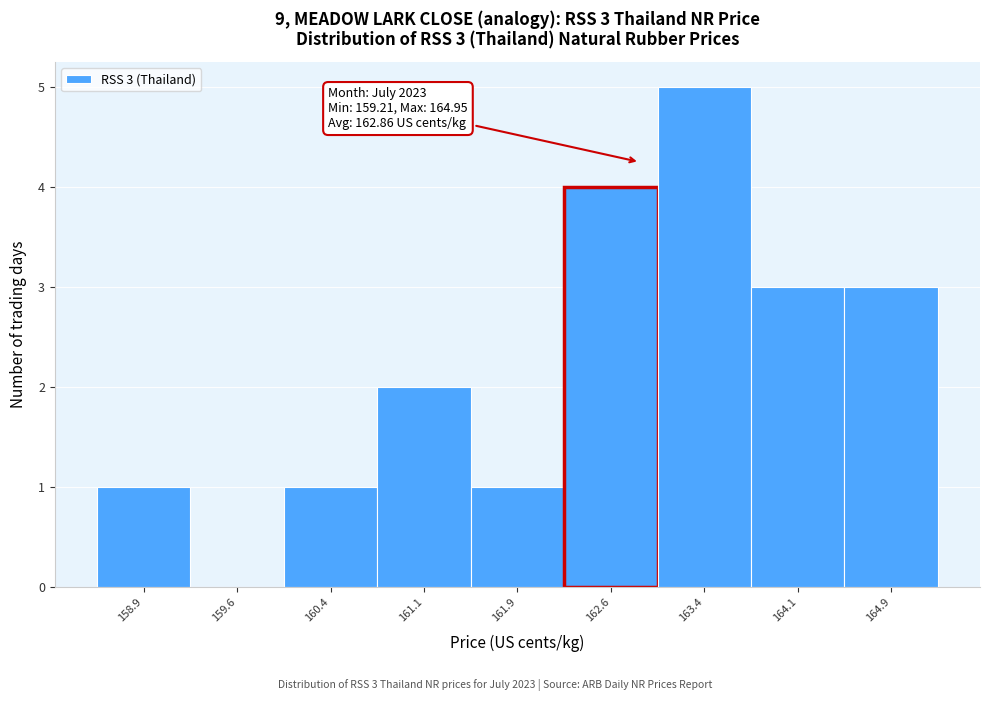

Which range on the x-axis has the tallest bar?

163.00 to 163.75